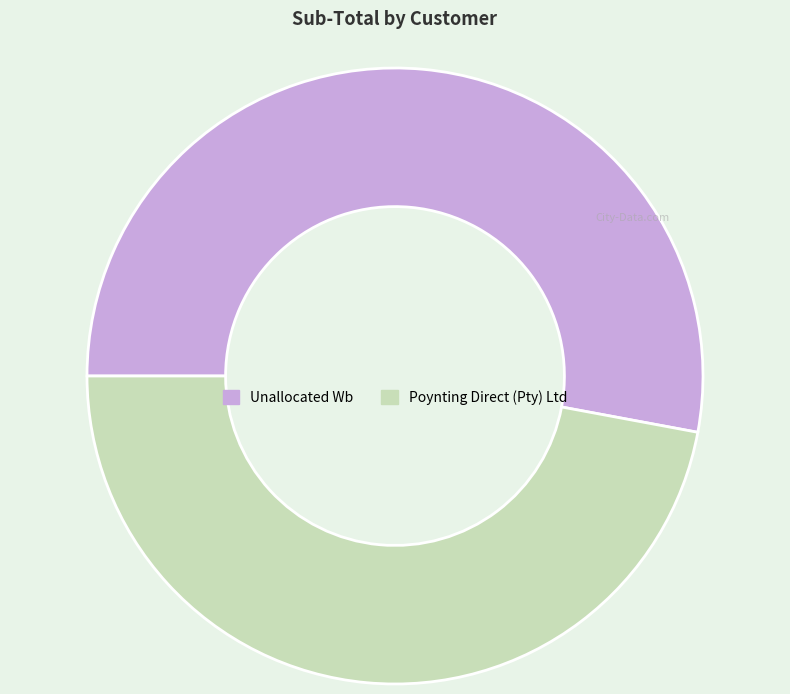

Does Poynting Direct (Pty) Ltd account for over 50% of the chart?

No